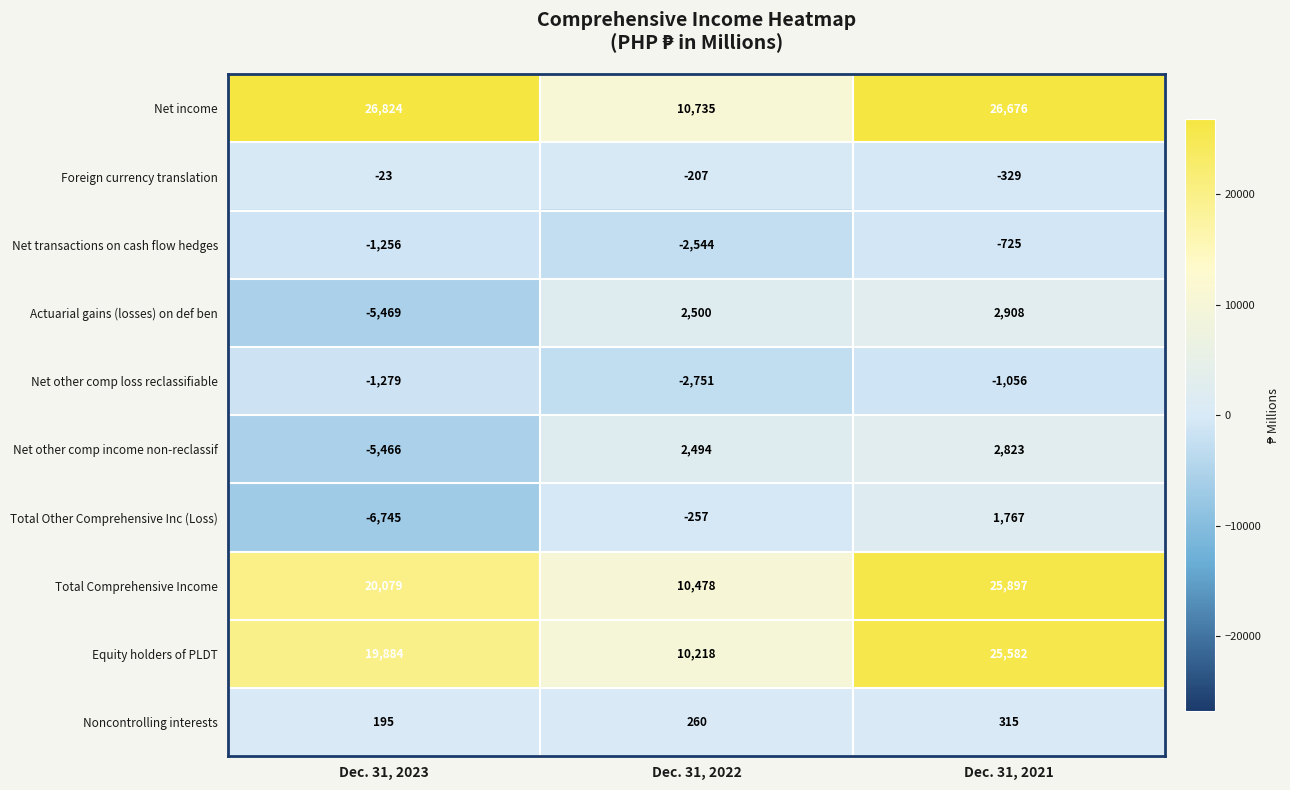

Read the Noncontrolling interests value at Dec. 31, 2023, to the nearest 5.

195